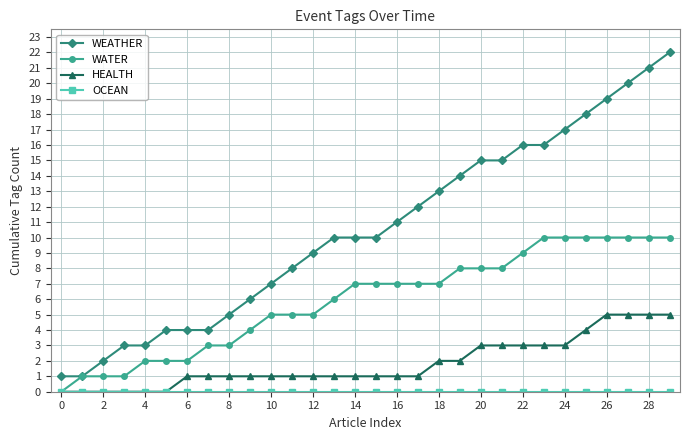

Which series has the largest total across all categories?

WEATHER